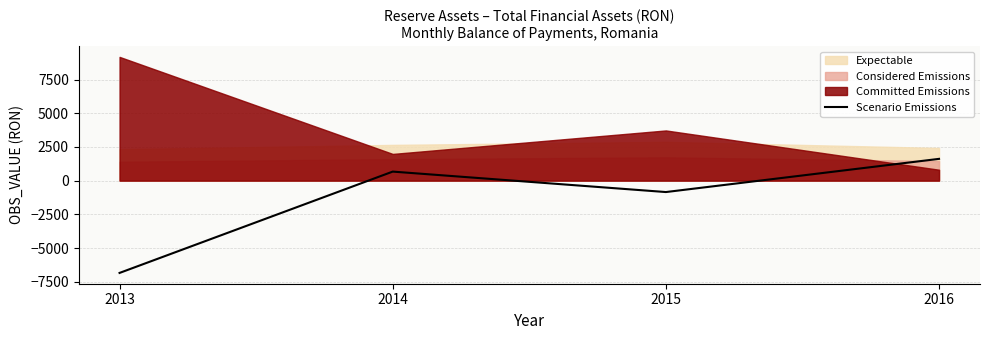

Is it true that the value at 2014 is 670?

True